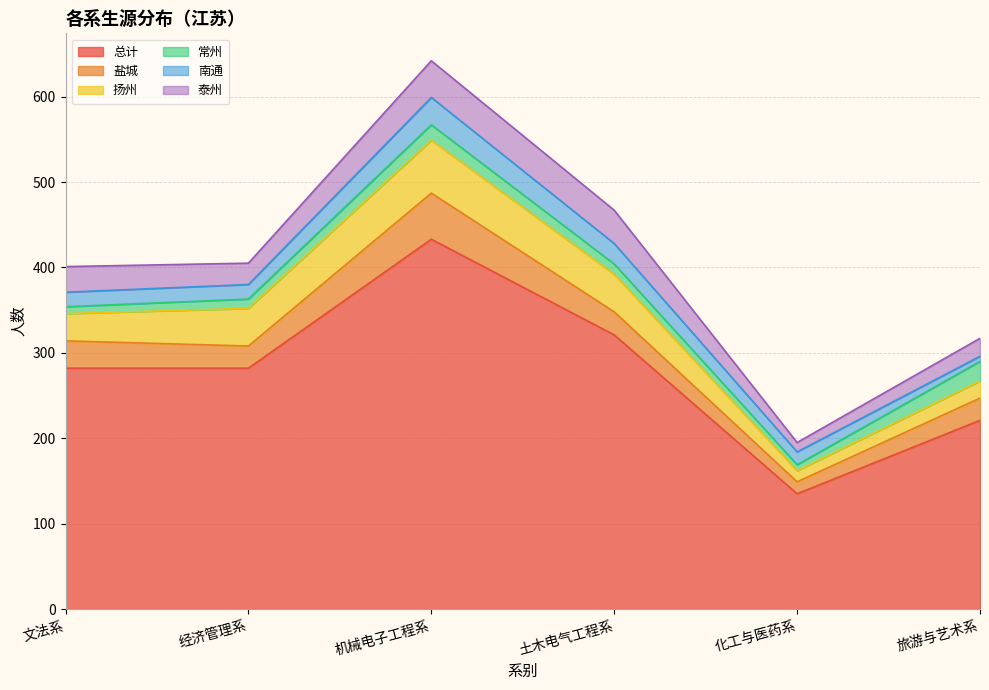

Count the number of data series in this chart.

6